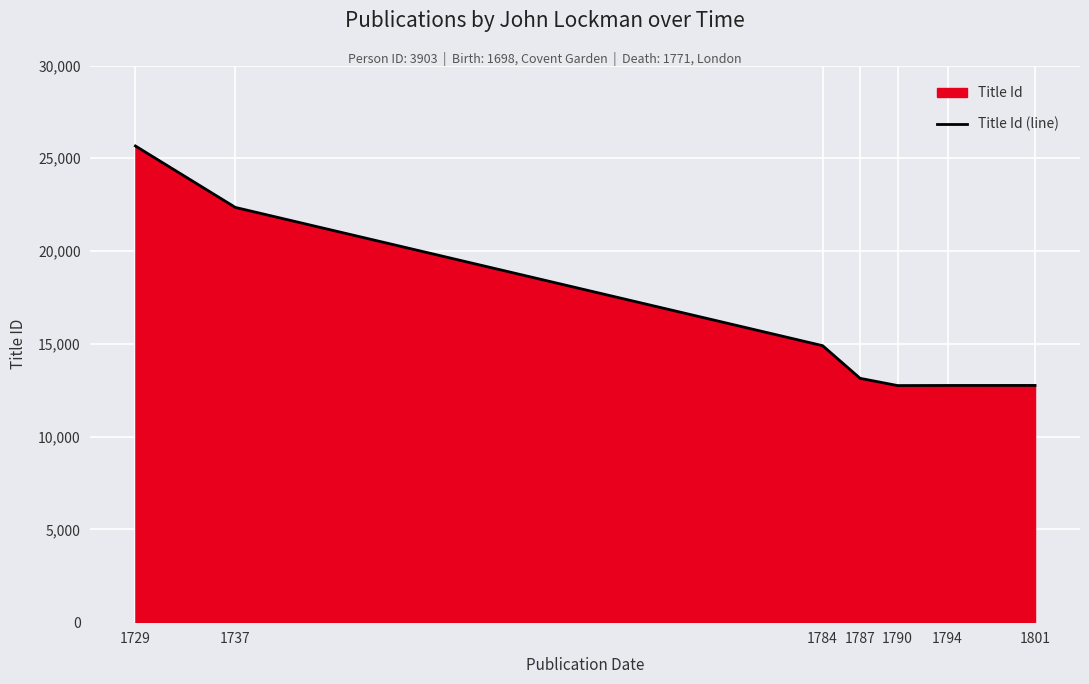

True or false: the data shows 22889 at 1794.

False